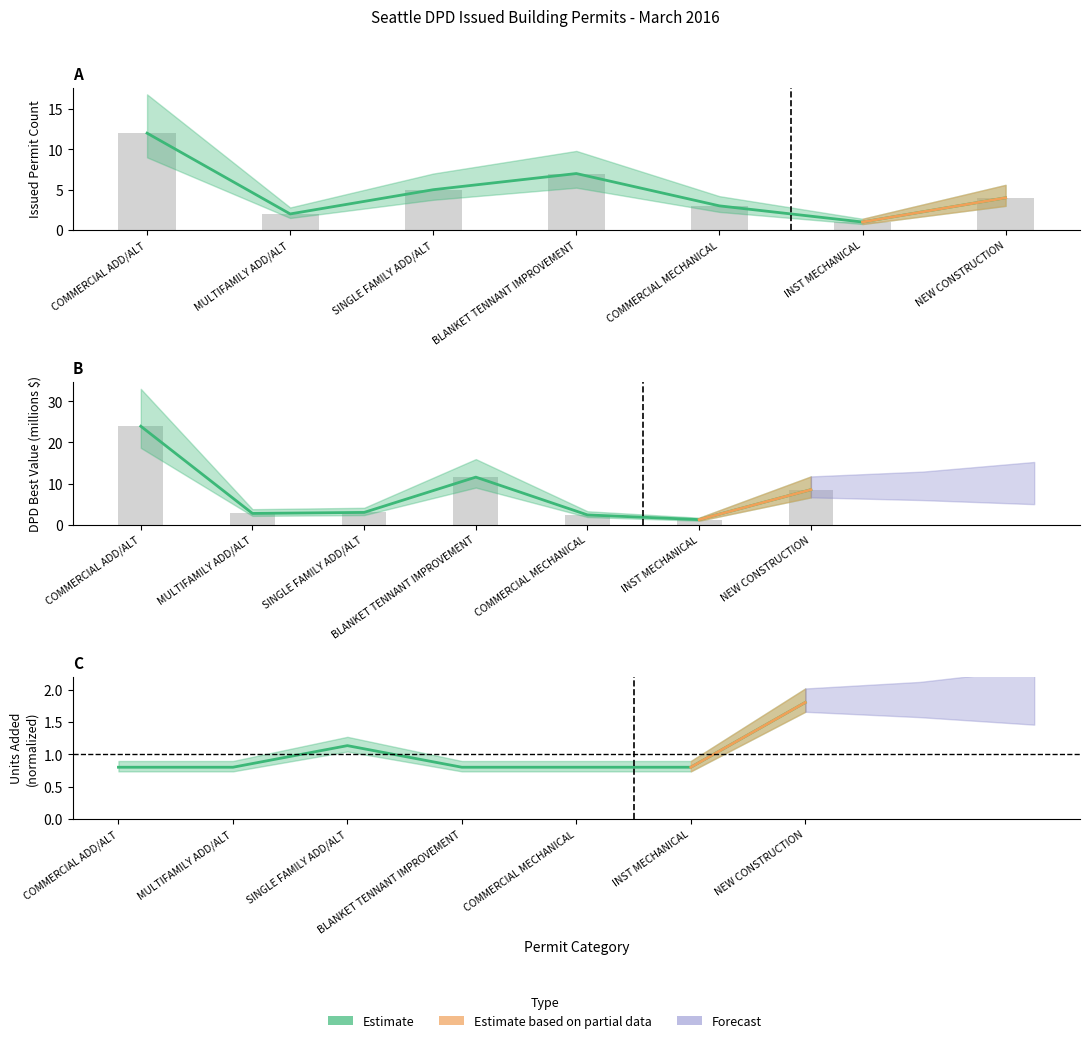

Which series has the largest range (max minus min)?

DPD Best Value (millions)